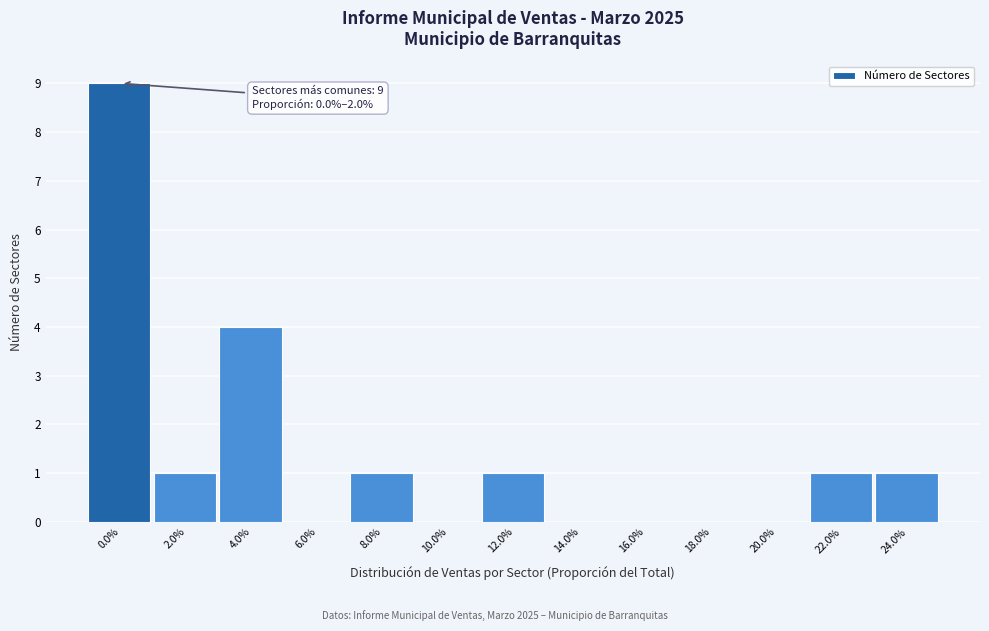

Reading left to right, transcribe all the data shown in this chart.

0.0%=9	2.0%=1	4.0%=4	6.0%=0	8.0%=1	10.0%=0	12.0%=1	14.0%=0	16.0%=0	18.0%=0	20.0%=0	22.0%=1	24.0%=1